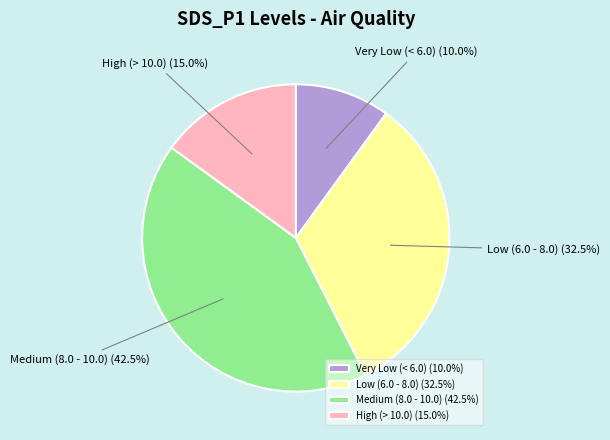

Approximately how many times larger is the value at High (> 10.0) compared to Medium (8.0 - 10.0)?

0.4